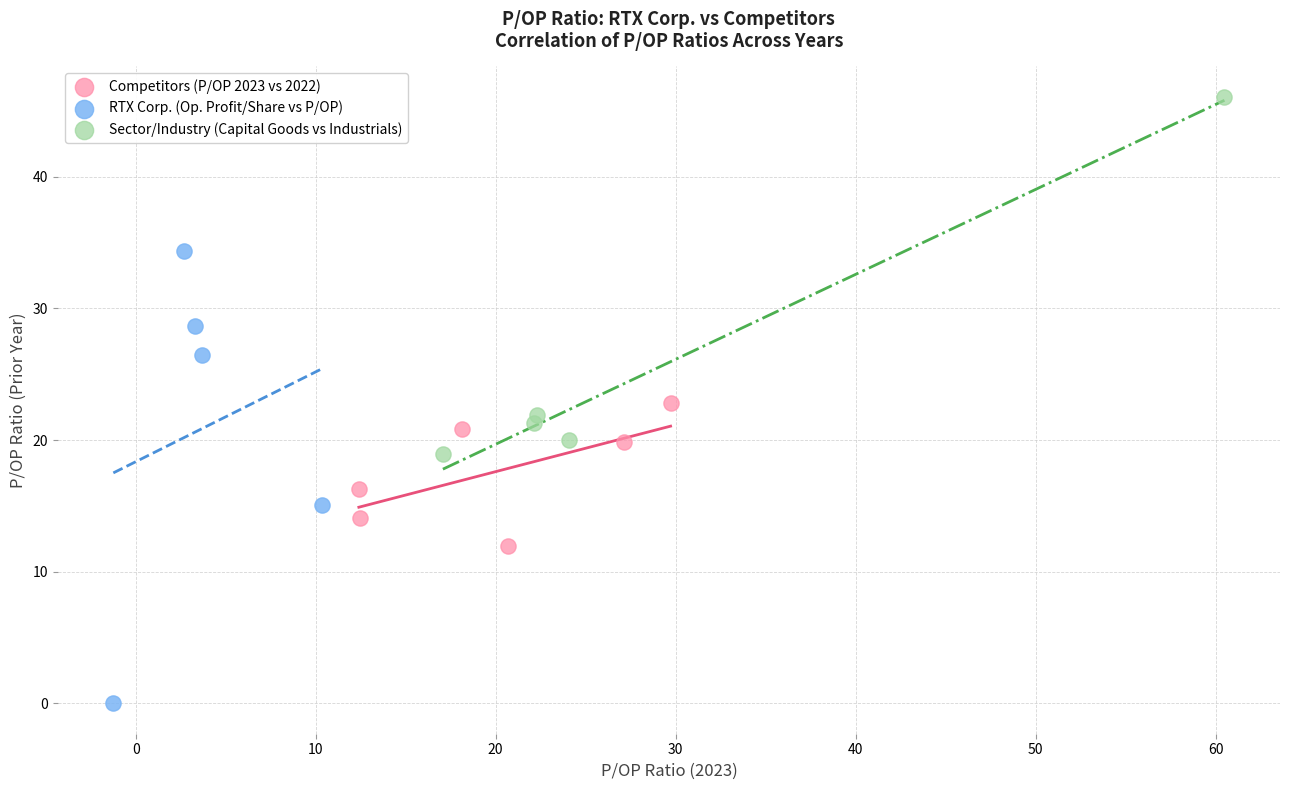

Which series reaches the minimum Y coordinate?

RTX Corp. (Op. Profit/Share vs P/OP)